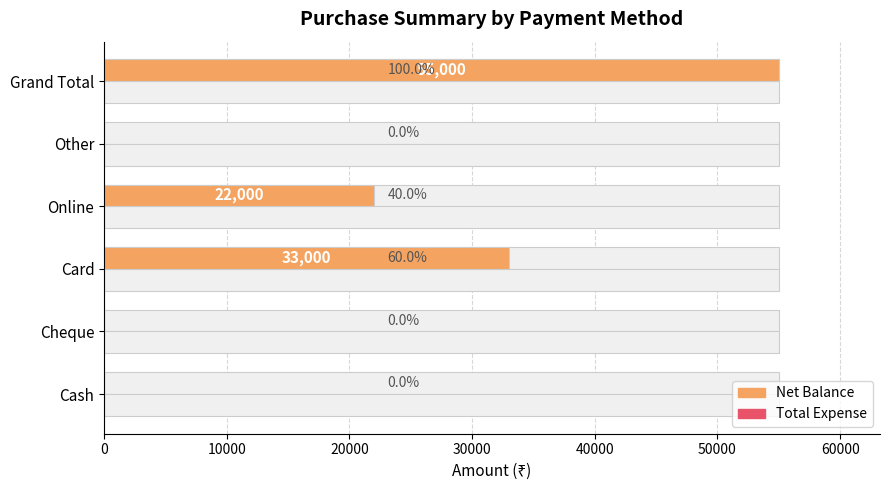

What is the sum of all Total Expense values?

2.1